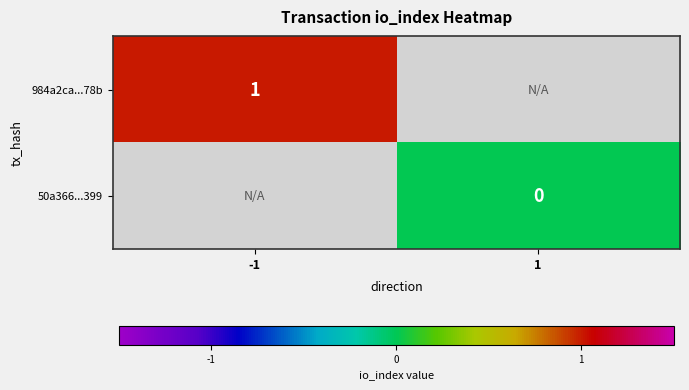

At how many categories does at least one series exceed 0?

1